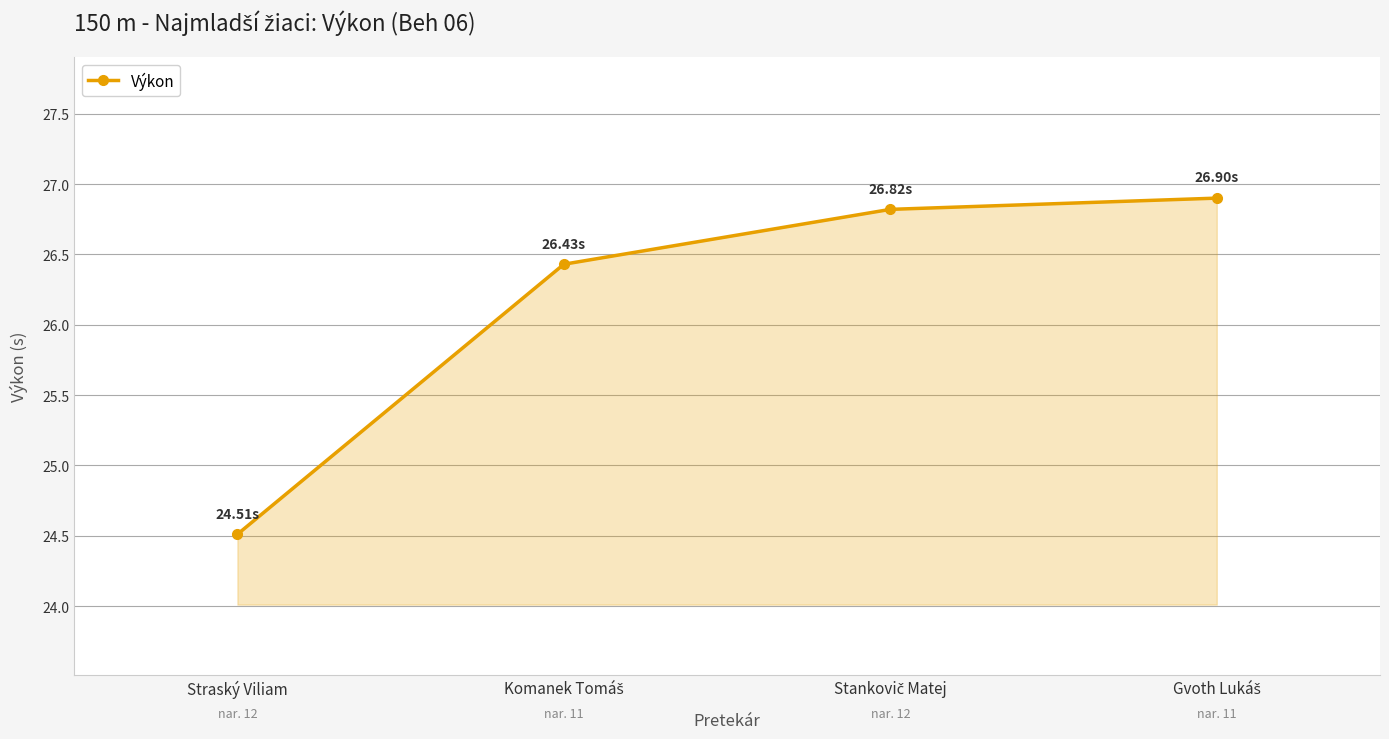

Where is the data nearest to the value 25?

Straský Viliam